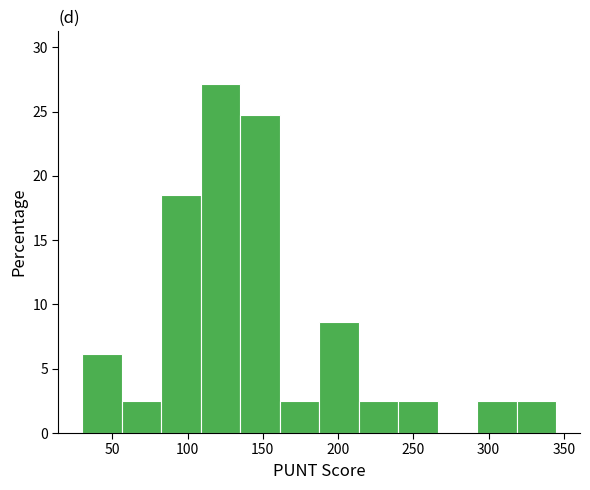

Reading left to right, list every bar in this chart as the range it spans on the x-axis followed by its height. Neither the bar edges nor the heights are printed on the chart, so give them approximately, as read against the axes.

30 to 55: 6.0
55 to 85: 2.5
85 to 110: 18.5
110 to 135: 27.0
135 to 160: 24.5
160 to 190: 2.5
190 to 215: 8.5
215 to 240: 2.5
240 to 265: 2.5
265 to 295: 0
295 to 320: 2.5
320 to 345: 2.5